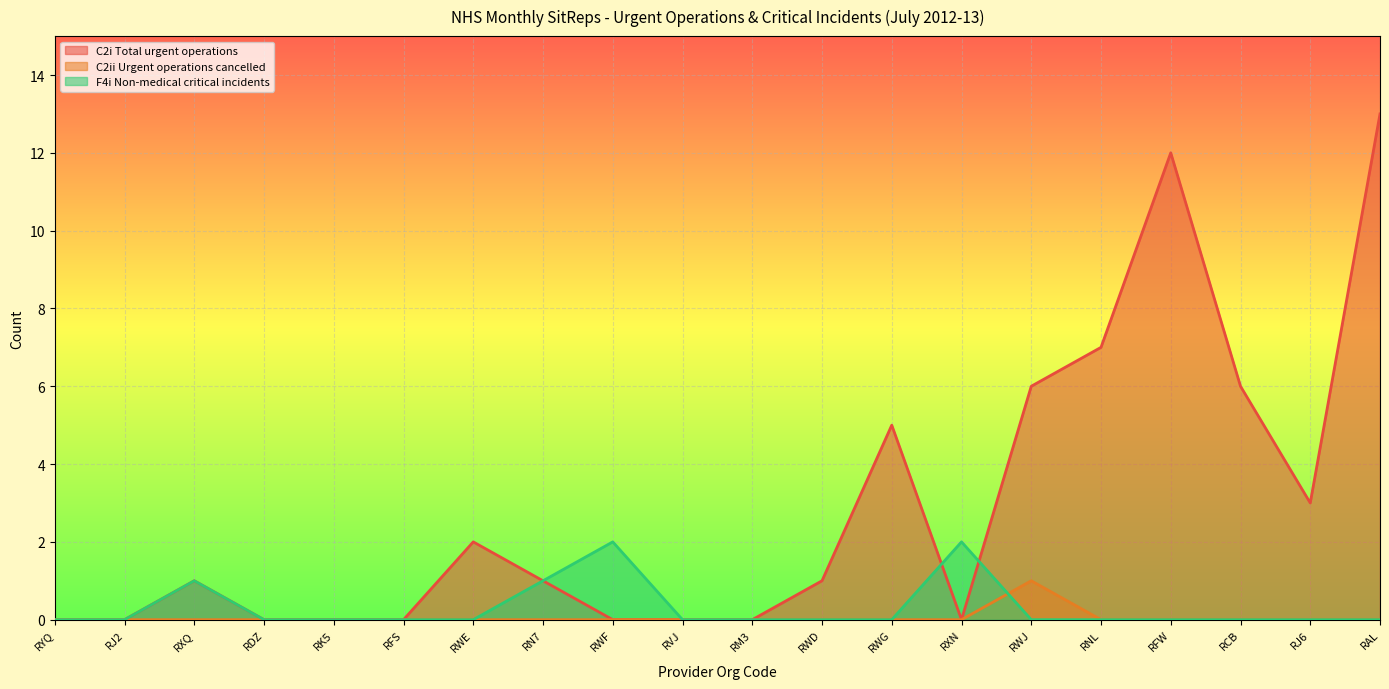

What is the label of the 20th point from the left?

RAL